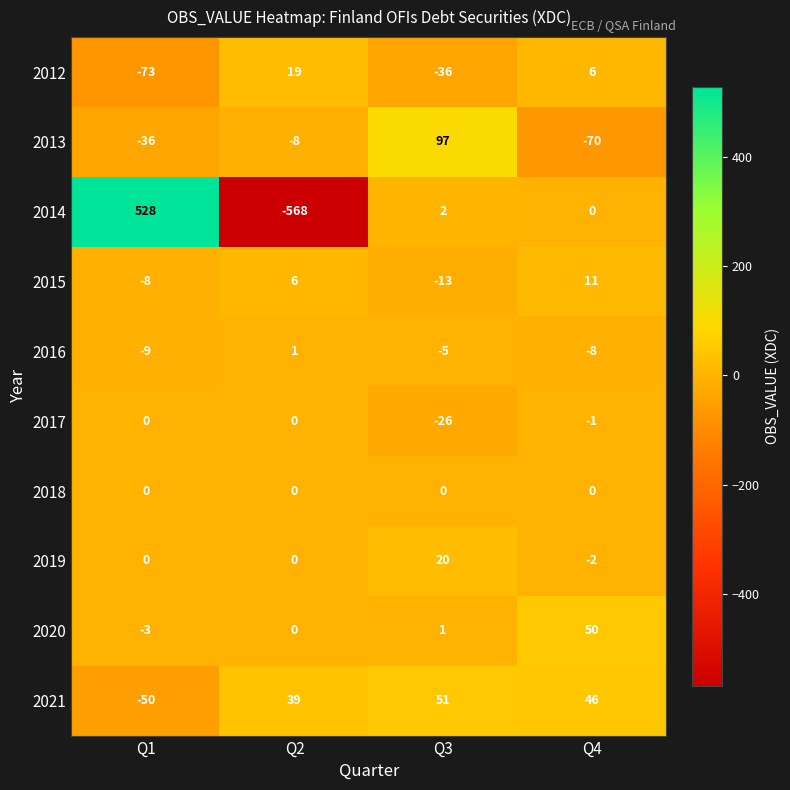

What is the smallest value displayed?

-568